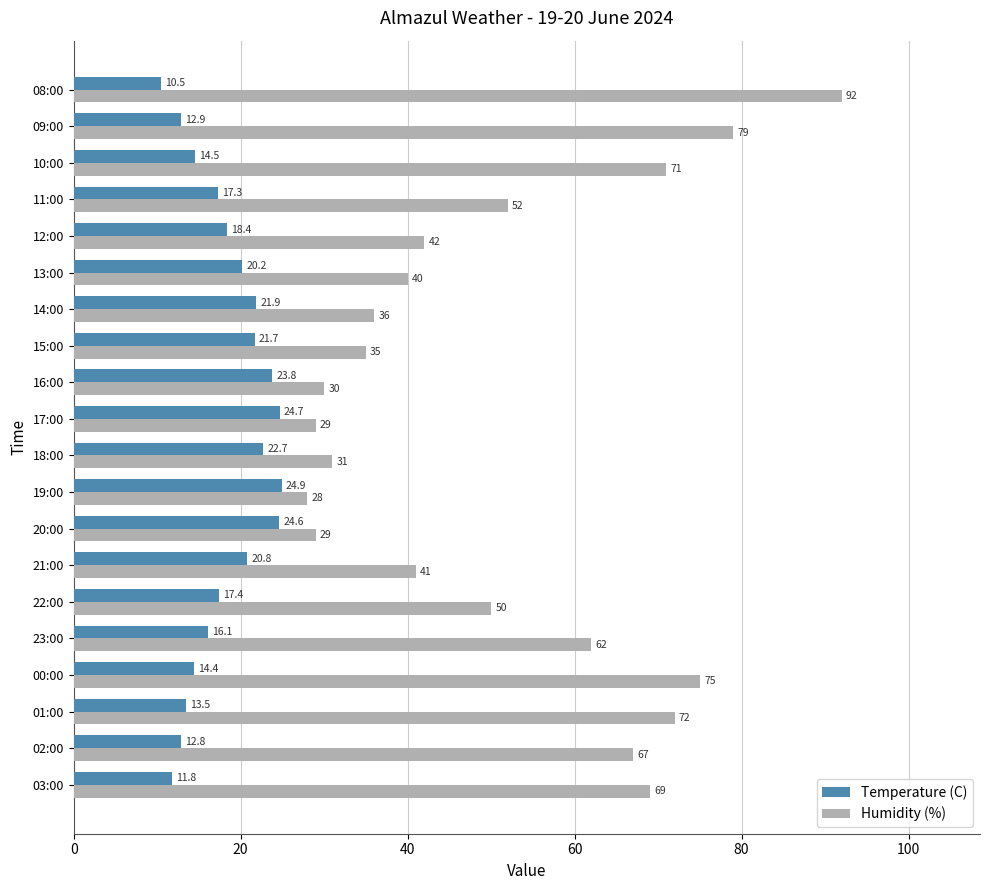

Which series has the largest range (max minus min)?

Humidity (%)